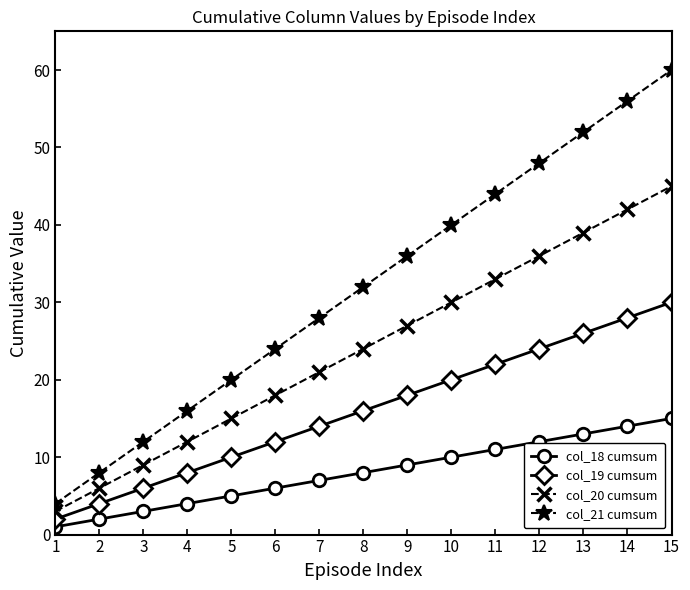

At which category is the sum across all series the highest?

15